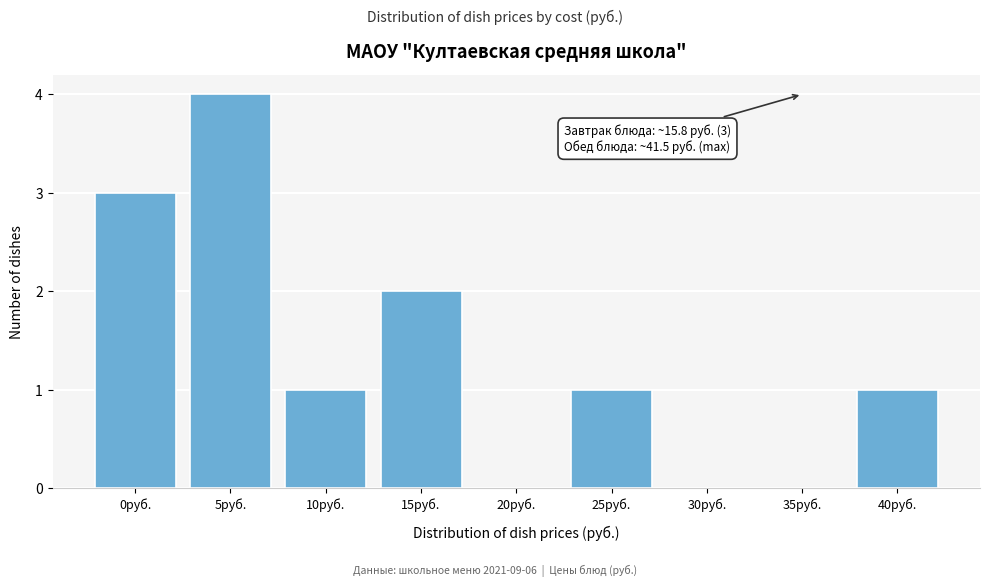

Reading right to left, extract all data points from this chart.

40руб.=1	35руб.=0	30руб.=0	25руб.=1	20руб.=0	15руб.=2	10руб.=1	5руб.=4	0руб.=3